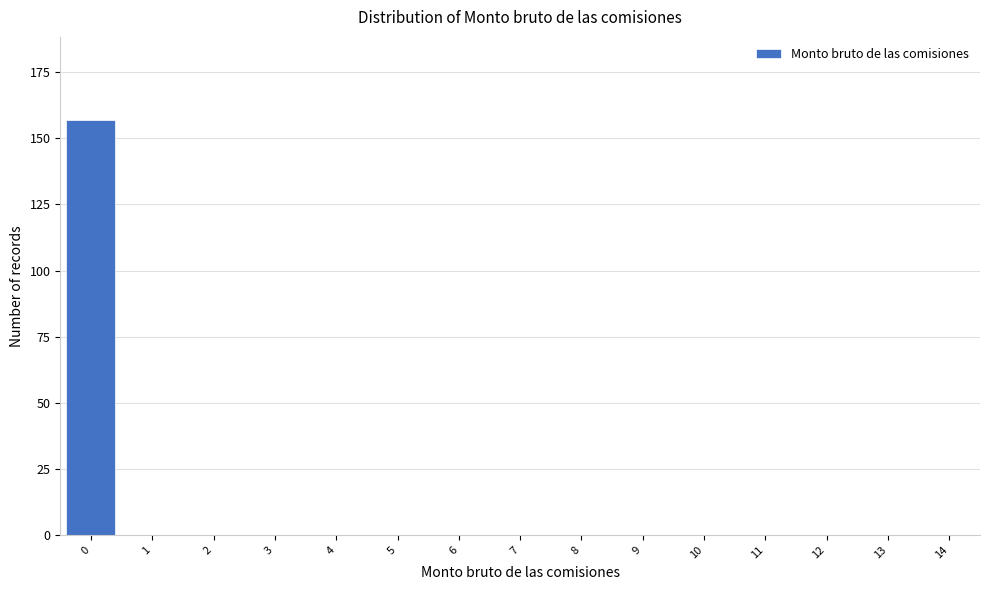

Reading right to left, transcribe all the data shown in this chart.

14=0	13=0	12=0	11=0	10=0	9=0	8=0	7=0	6=0	5=0	4=0	3=0	2=0	1=0	0=157